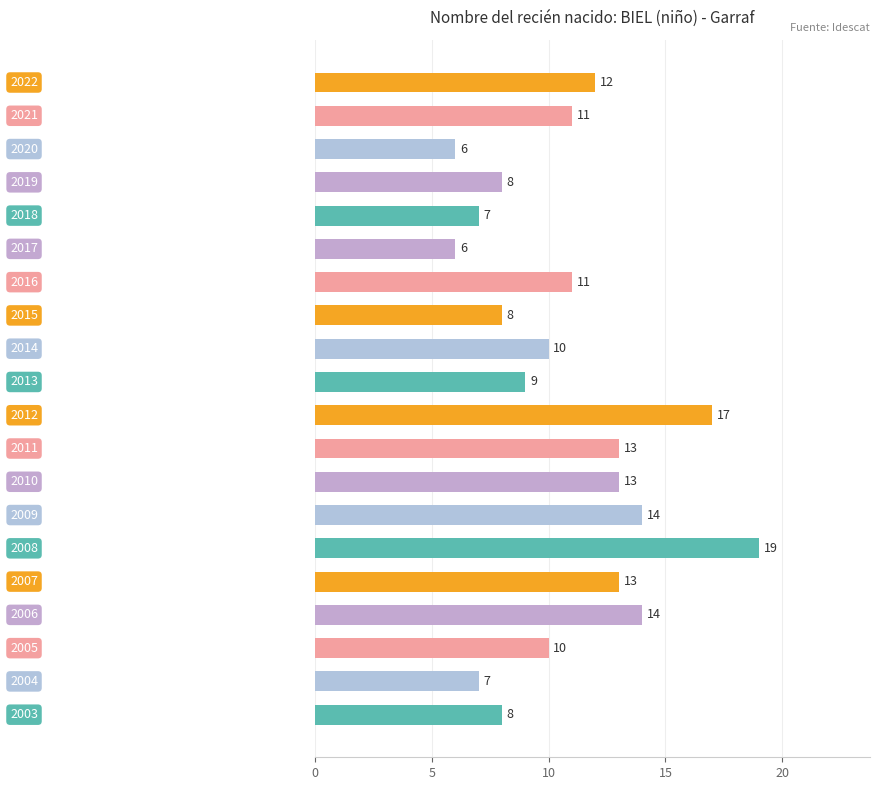

Reading top to bottom, list all the values displayed in this chart.

12	11	6	8	7	6	11	8	10	9	17	13	13	14	19	13	14	10	7	8